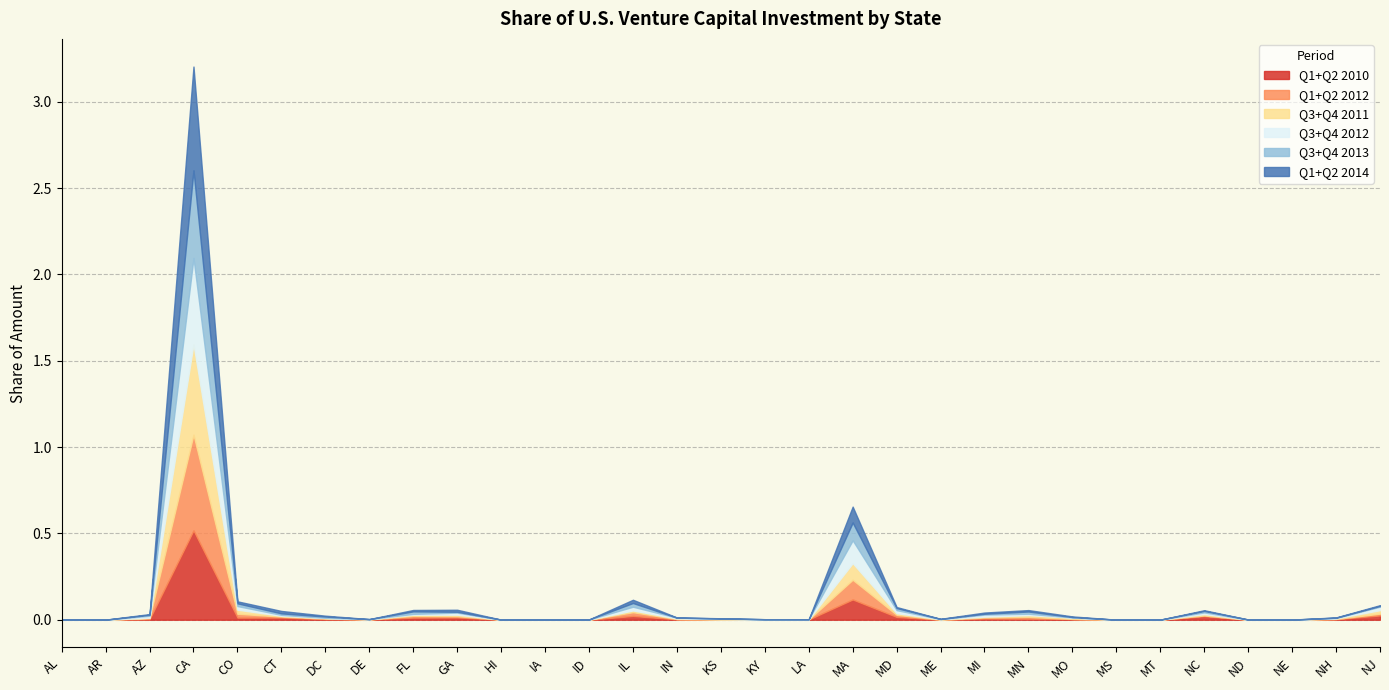

True or false: Q3+Q4 2011 and Q3+Q4 2012 intersect in this chart.

True